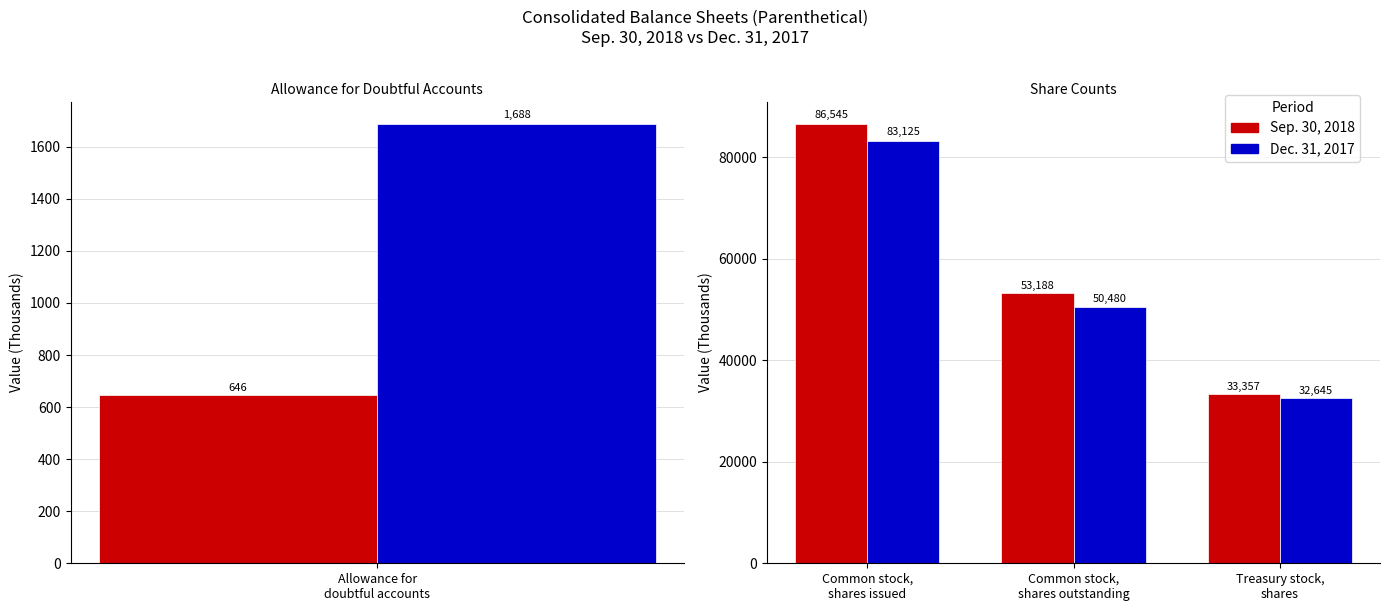

How many values in the Dec. 31, 2017 series are below 50480?

1